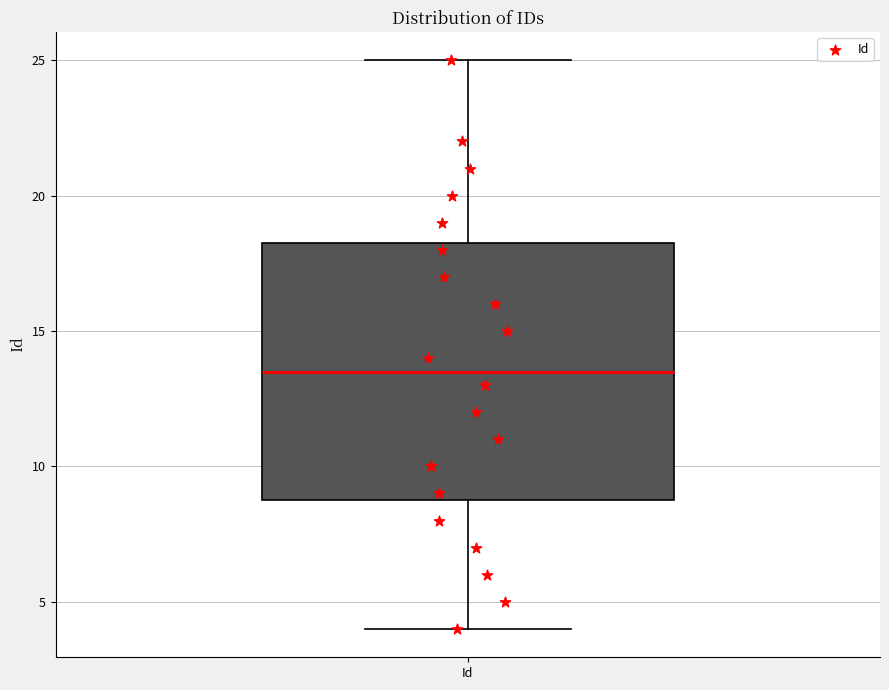

Transcribe this box plot: give where the median line is, the range the box spans, and where the two whiskers end, as read against the y-axis. The values are not printed on the chart, so give them approximately, as read against the axis.

median 13.5, box 9.0 to 18.5, whiskers 4.0 to 25.0